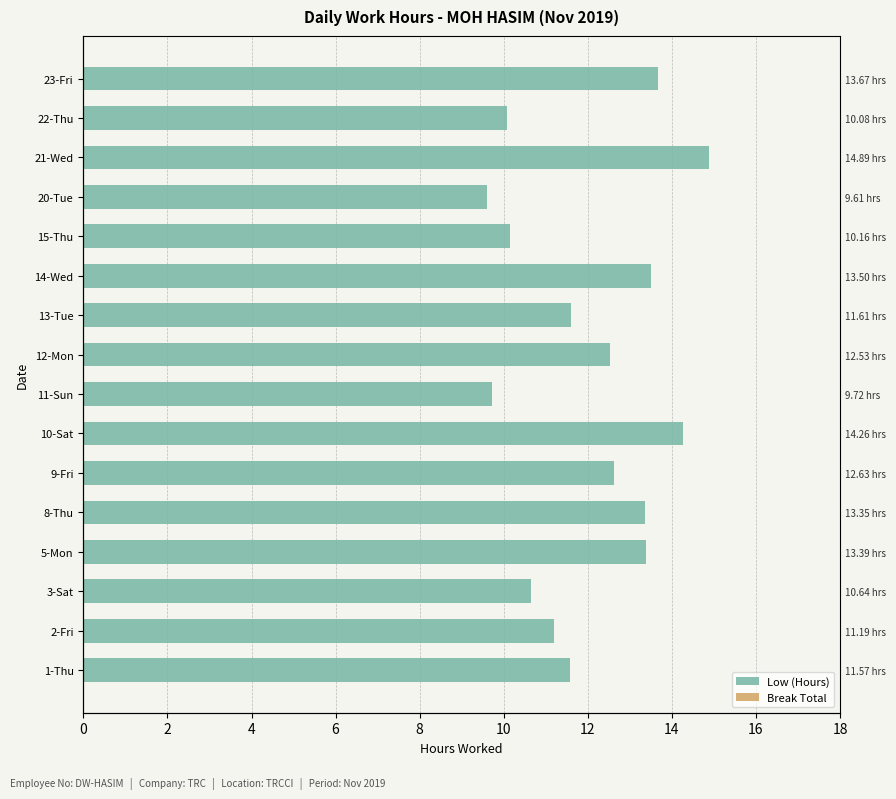

The value of Break Total at 12 is 1.0. True or false?

False